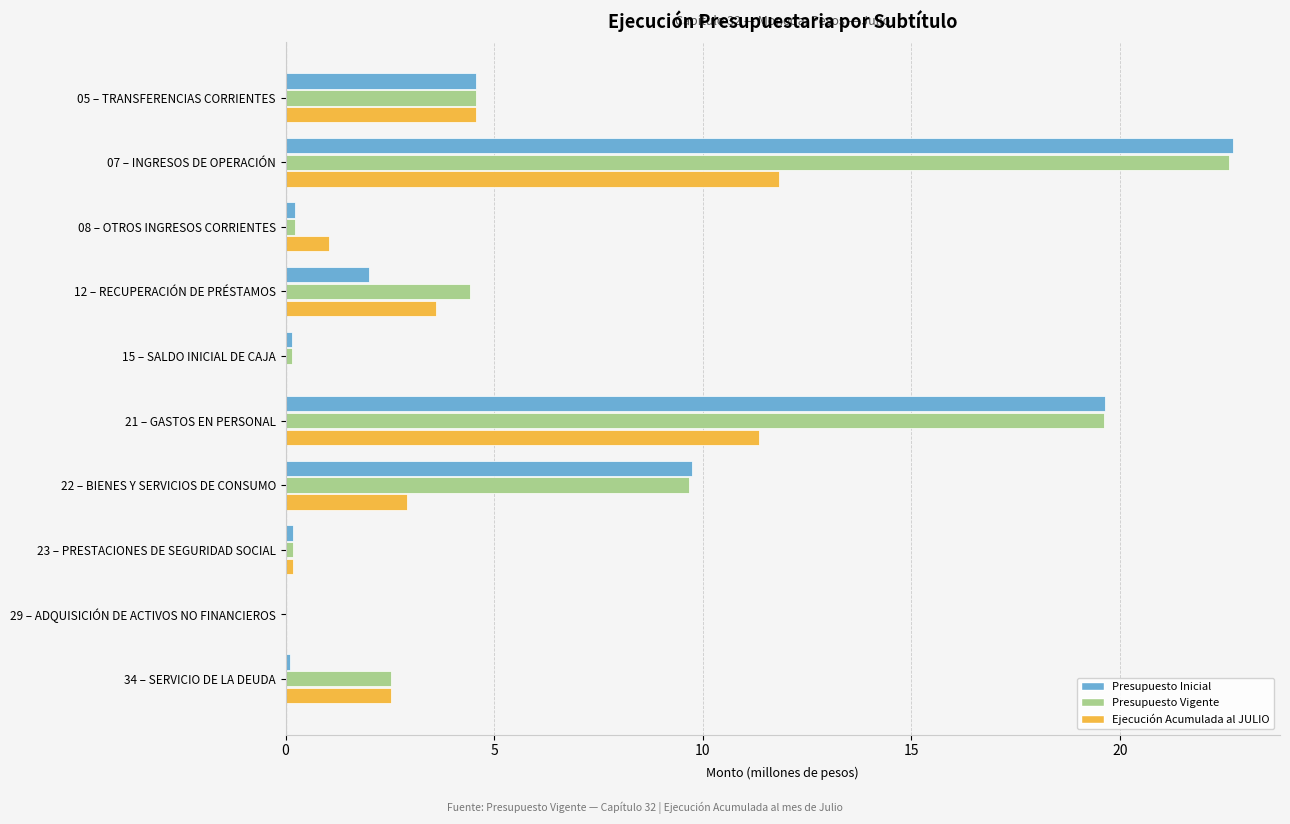

The Presupuesto Vigente series shows 0.2 at 15 – SALDO INICIAL DE CAJA. True or false?

True